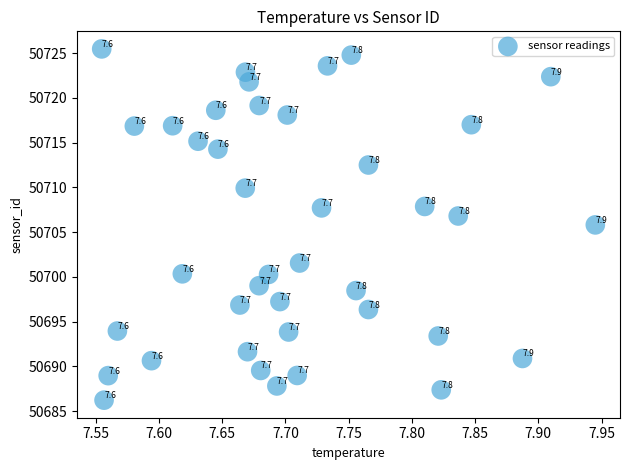

What Y value in the scatter plot is closest to 50705?

50705.8